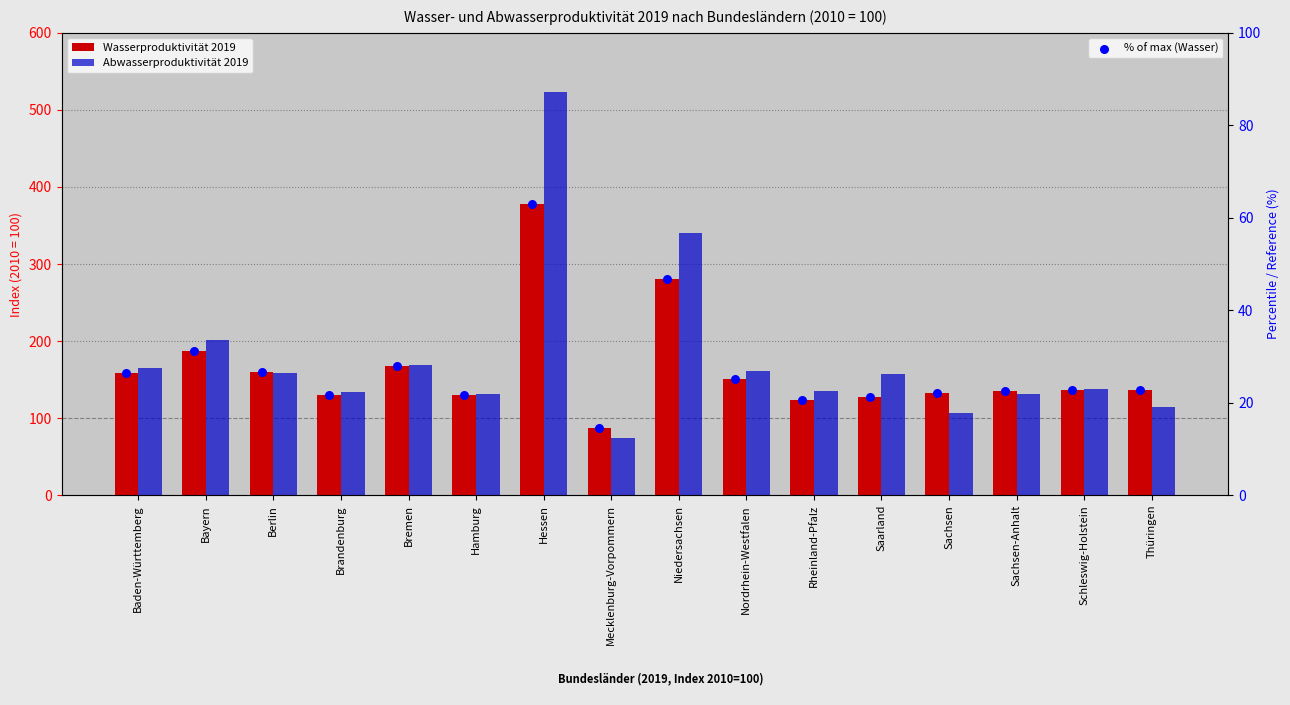

Which series reaches the maximum Y coordinate?

Abwasserproduktivität 2019